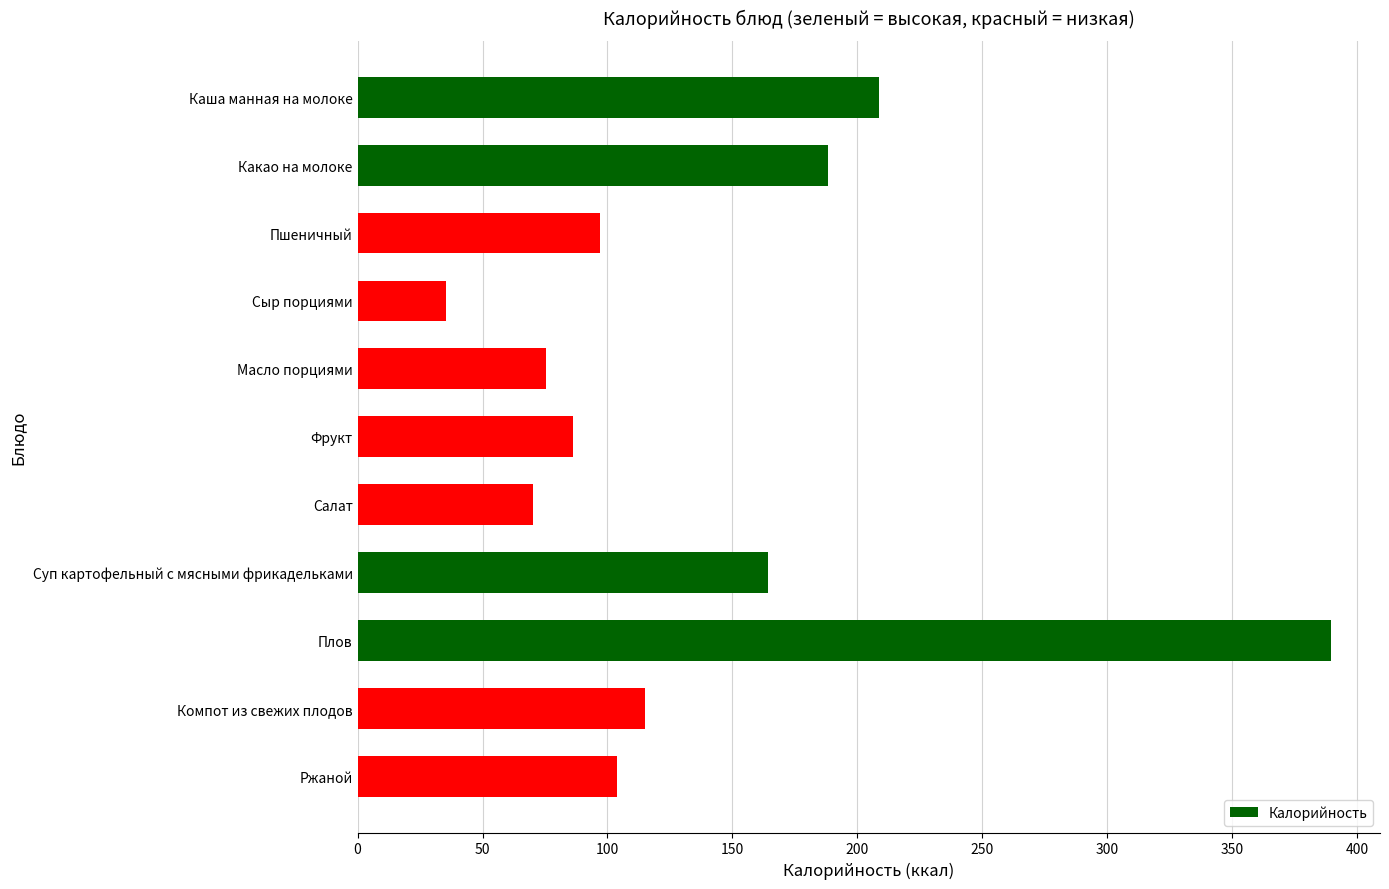

What is the smallest value displayed?

35.3